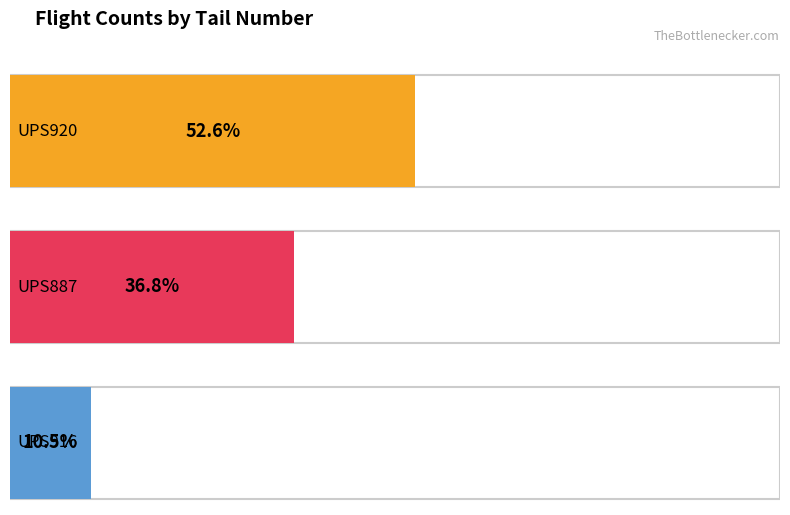

Does the chart contain any negative values?

No